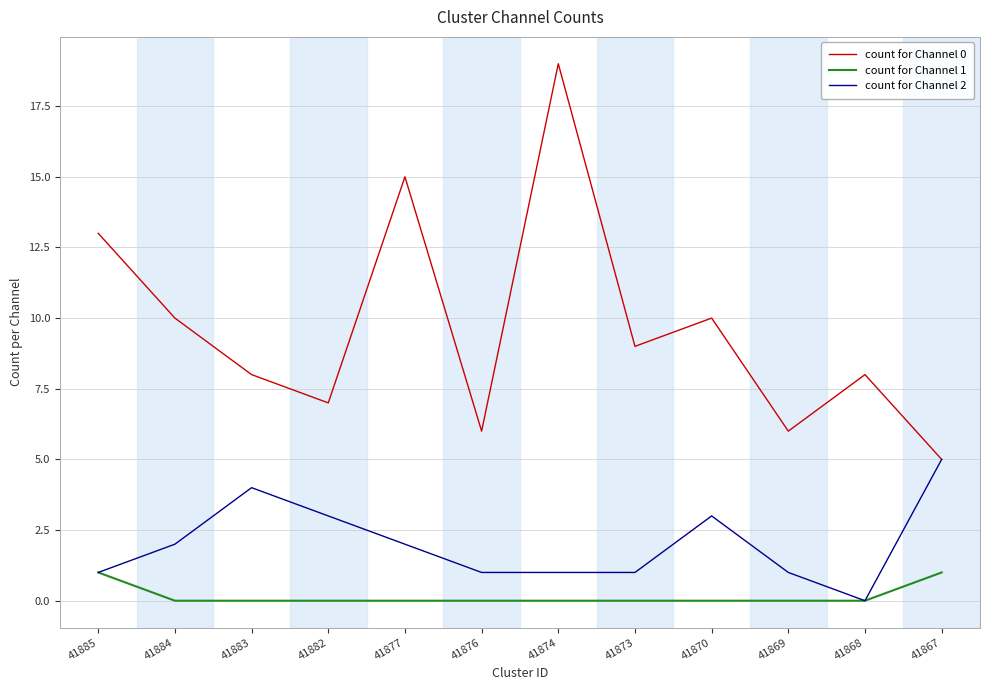

What is the sum of all count for Channel 2 values?

24